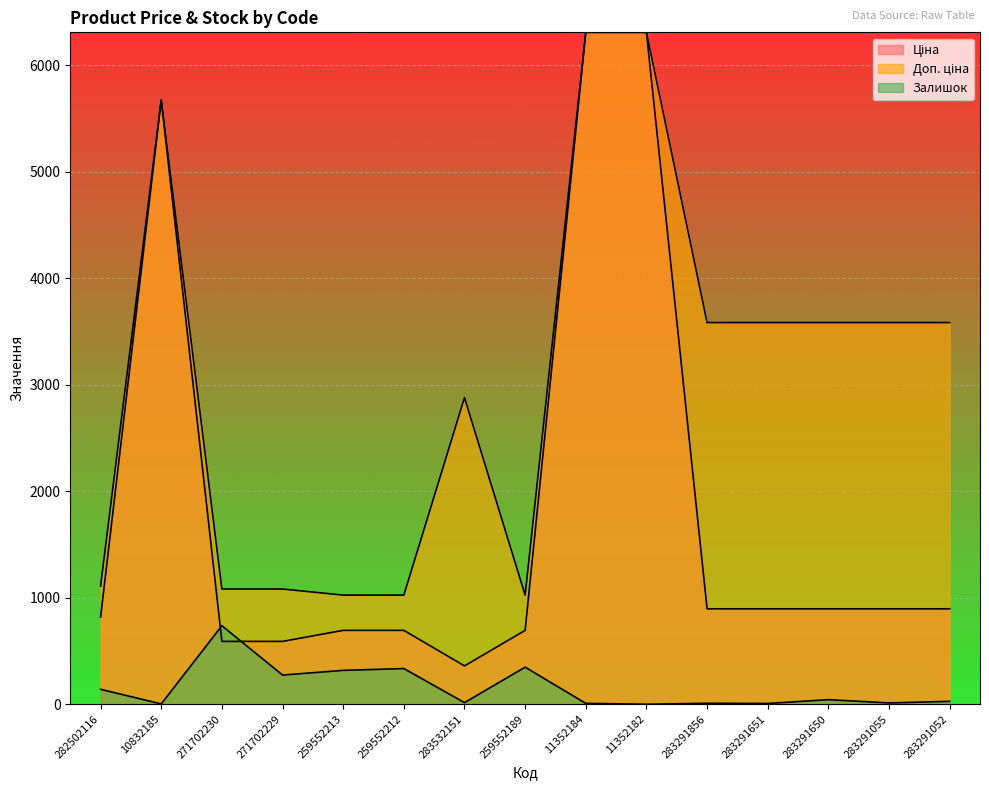

How many data points in Залишок are less than 27?

7